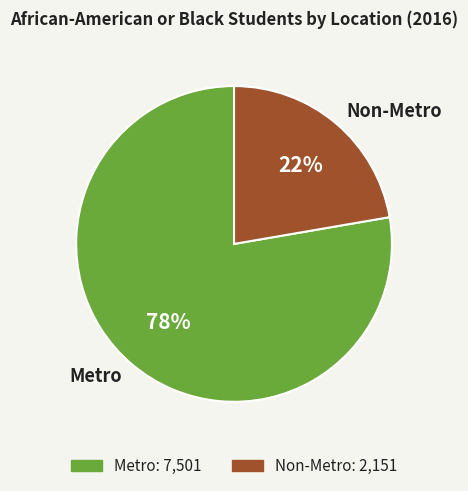

Count the number of slices in the pie.

2